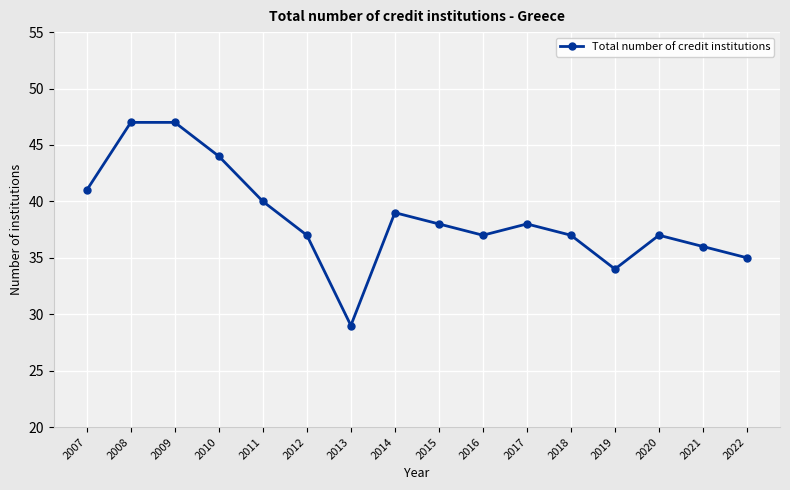

True or false: the data has more than 2 interior local peaks.

True